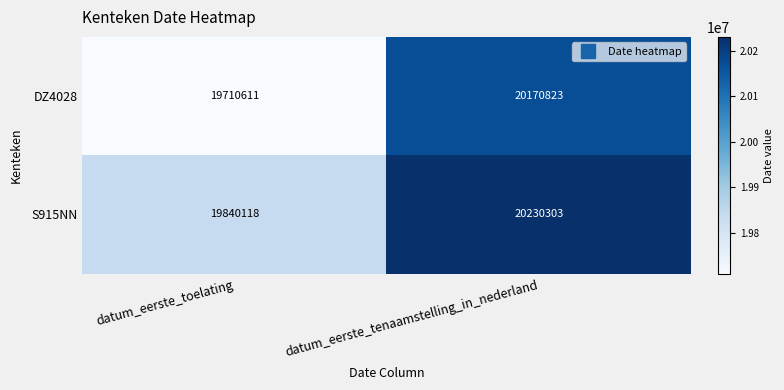

The S915NN series shows 19840118 at datum_eerste_toelating. True or false?

True